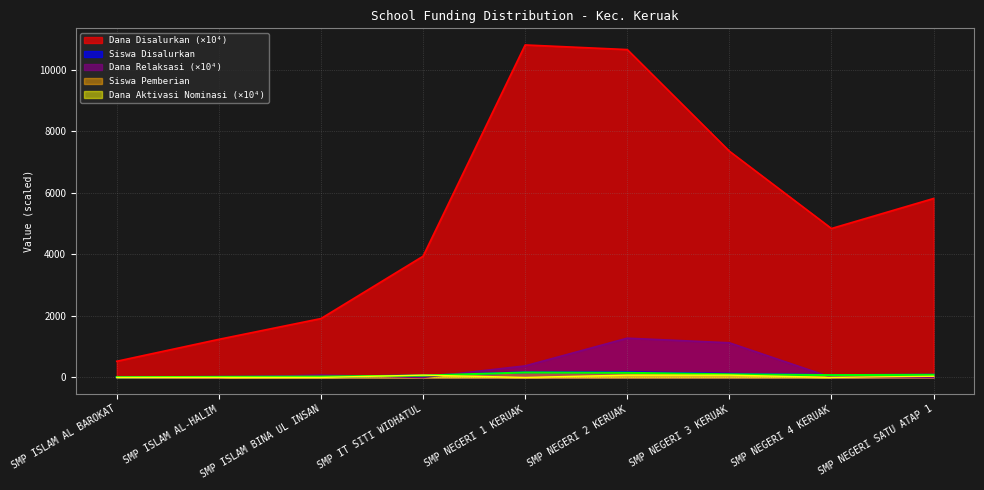

Between SMP NEGERI 4 KERUAK and SMP NEGERI SATU ATAP 1, which series saw the biggest shift?

Dana Disalurkan (×10⁴)